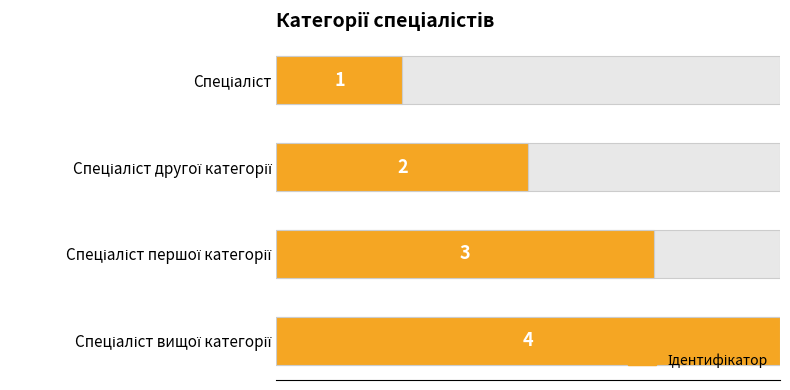

What position from the left is Спеціаліст другої категорії?

2